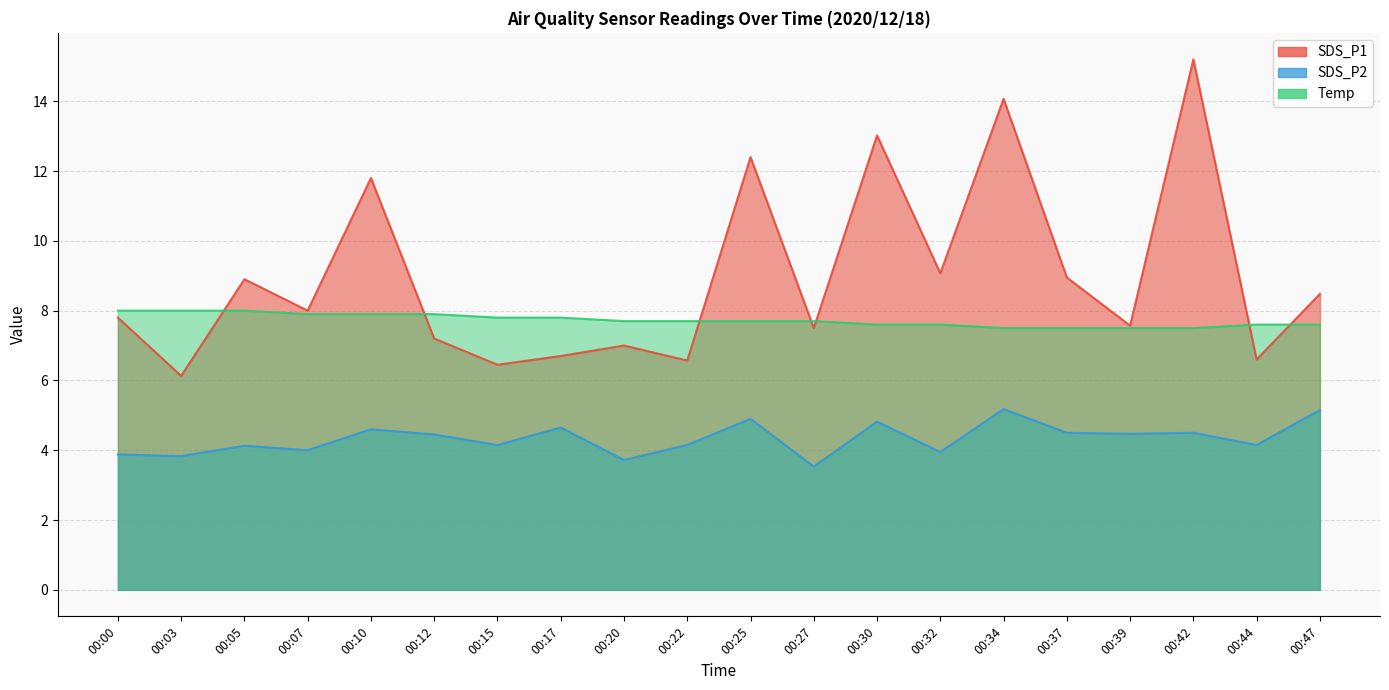

Count the Temp values in the range 7 to 8.

20